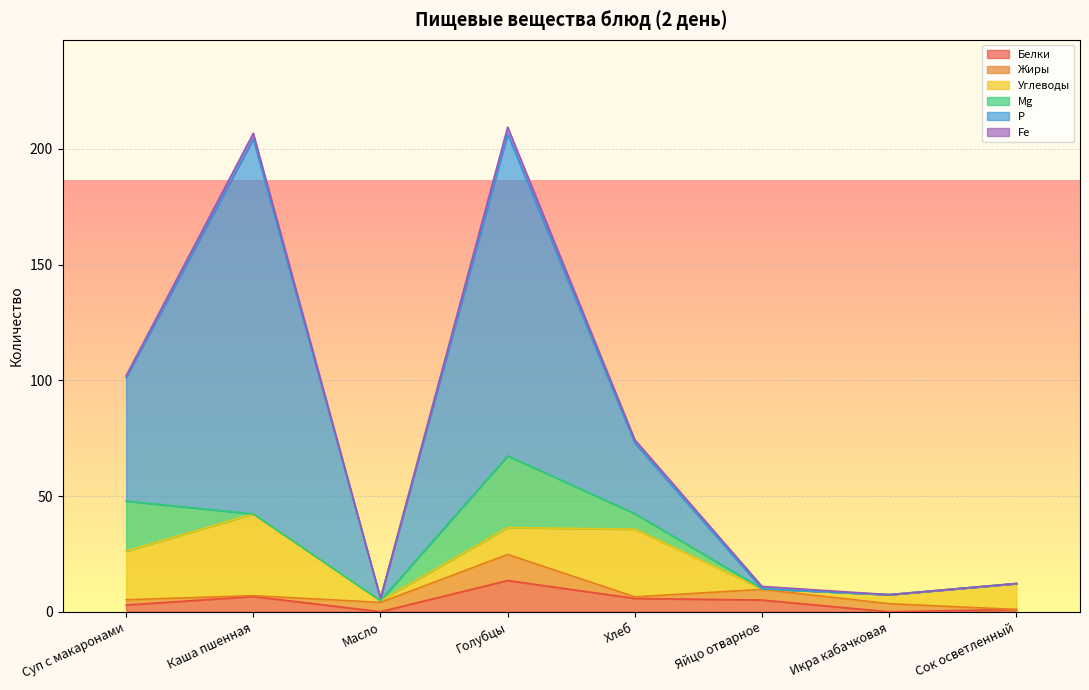

Between which two adjacent categories do Р and Углеводы first intersect?

Хлеб and Яйцо отварное